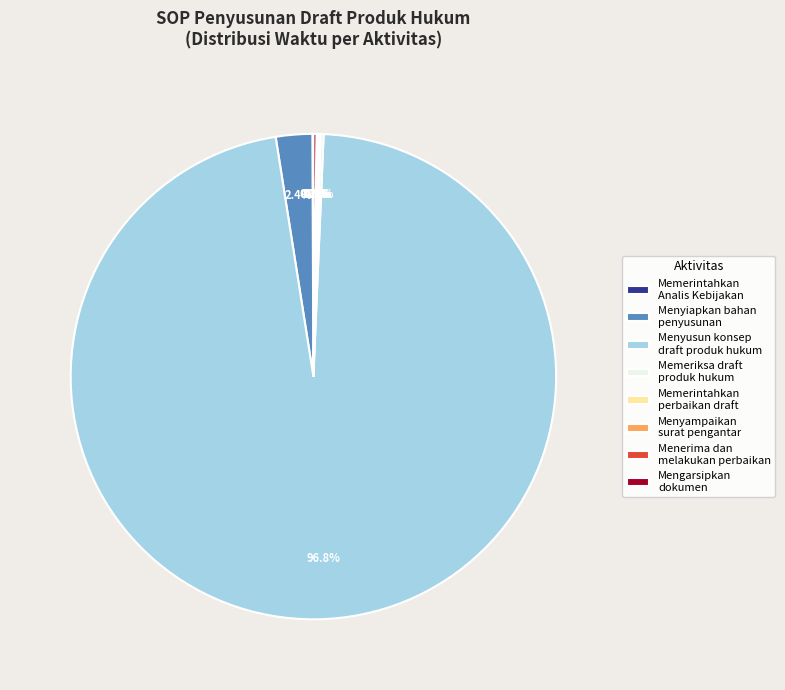

Does any single category account for the majority?

Yes